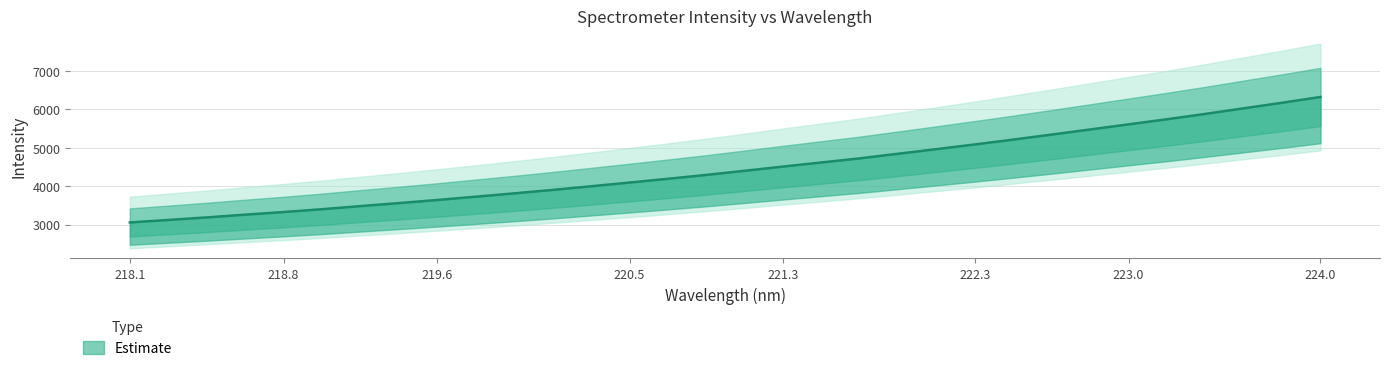

Which category has the lowest value across all series?

218.1